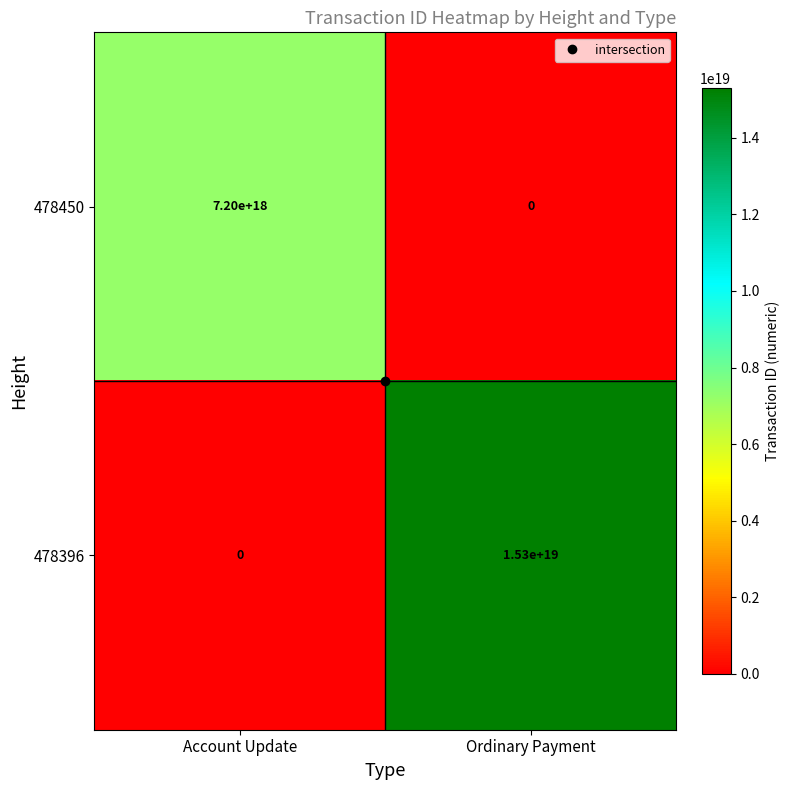

Where is 478396 nearest to the value 7650000000000000000?

Account Update